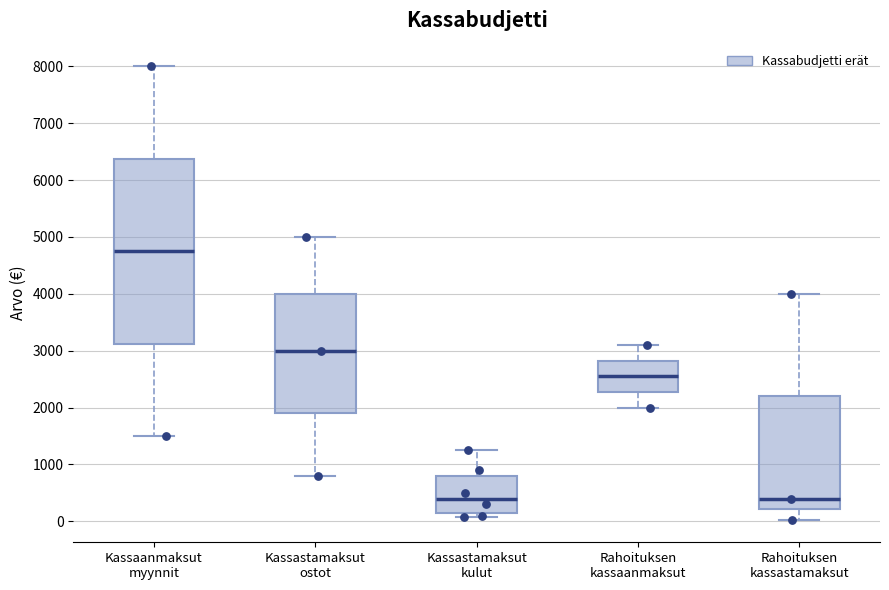

Where does the median line of the box for Rahoituksen kassaanmaksut sit on the y-axis? The values are not printed on the chart, so give them approximately, as read against the axis.

2600